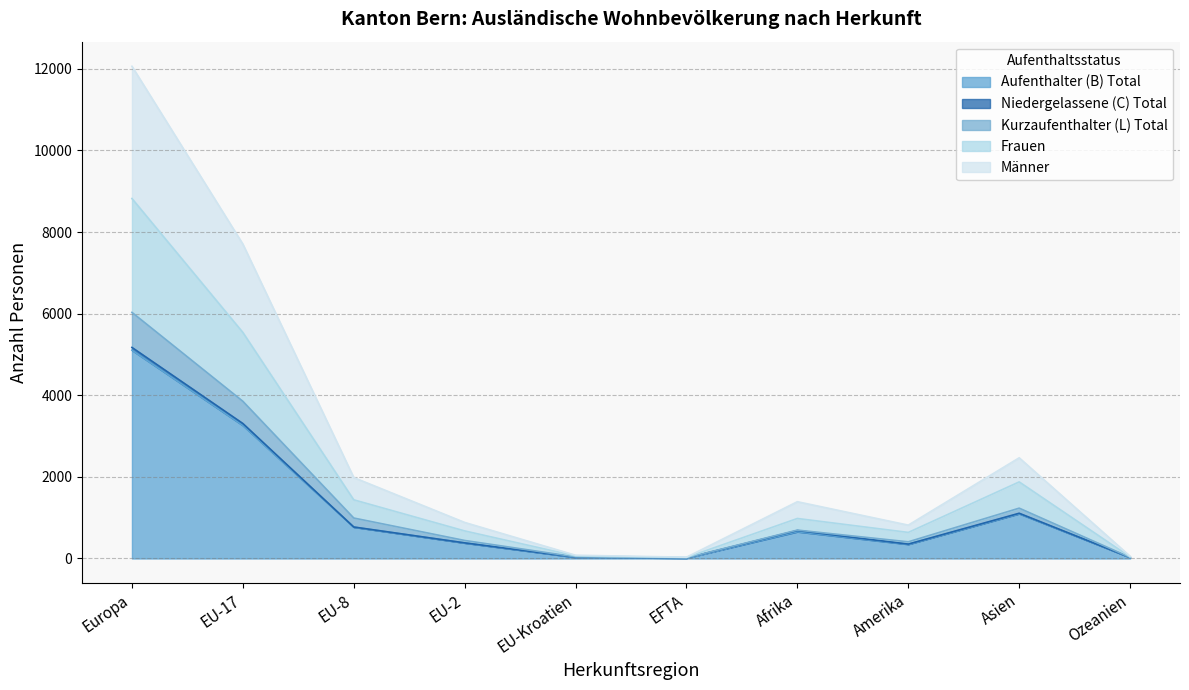

What is the total value across all series at EU-2?

884